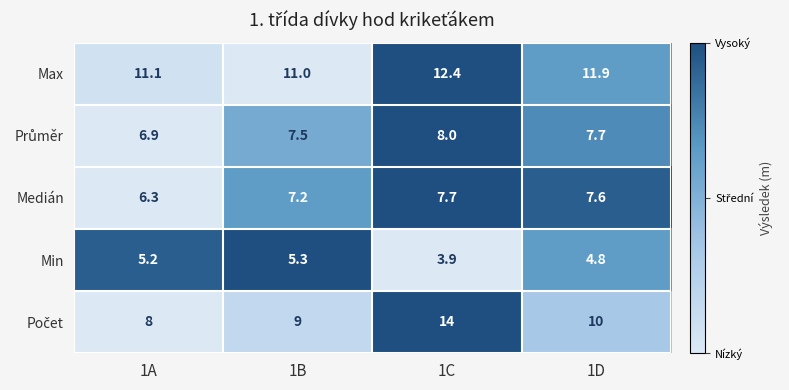

How many values in the Max series exceed 11?

3